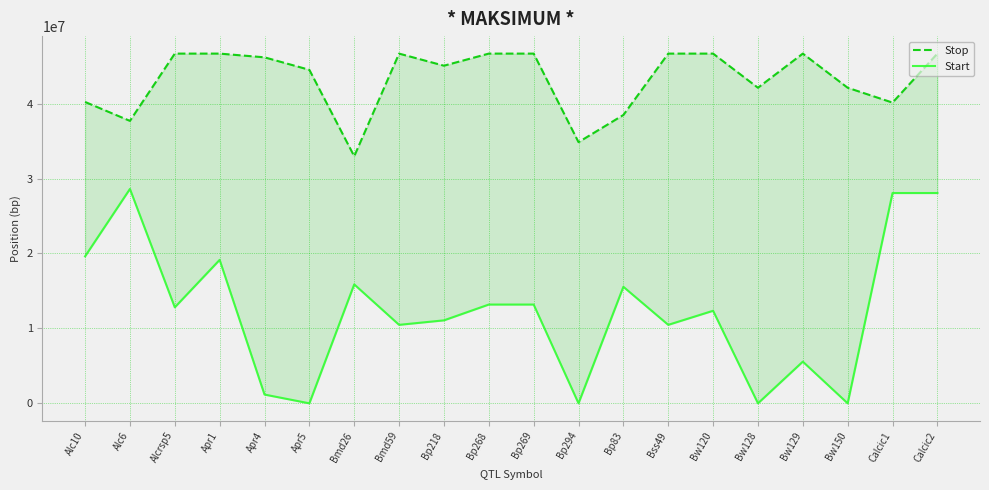

Rank the series by their maximum value, from lowest to highest.

Start, Stop